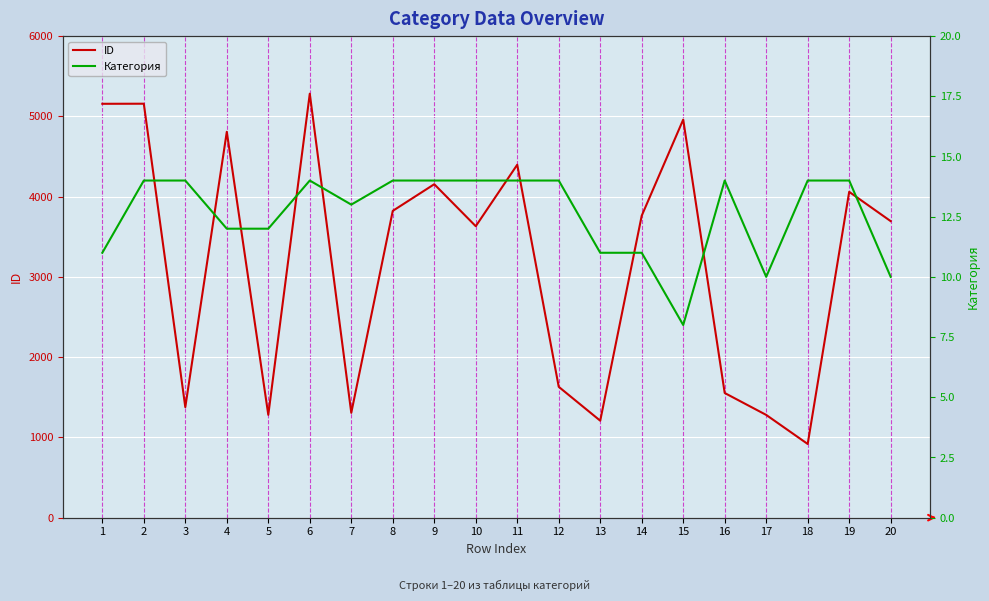

Reading left to right, extract all data points from this chart.

ID: 1=5156	2=5157	3=1377	4=4807	5=1281	6=5282	7=1306	8=3822	9=4154	10=3631	11=4397	12=1630	13=1208	14=3762	15=4959	16=1553	17=1280	18=918	19=4059	20=3694
Категория: 1=11	2=14	3=14	4=12	5=12	6=14	7=13	8=14	9=14	10=14	11=14	12=14	13=11	14=11	15=8	16=14	17=10	18=14	19=14	20=10